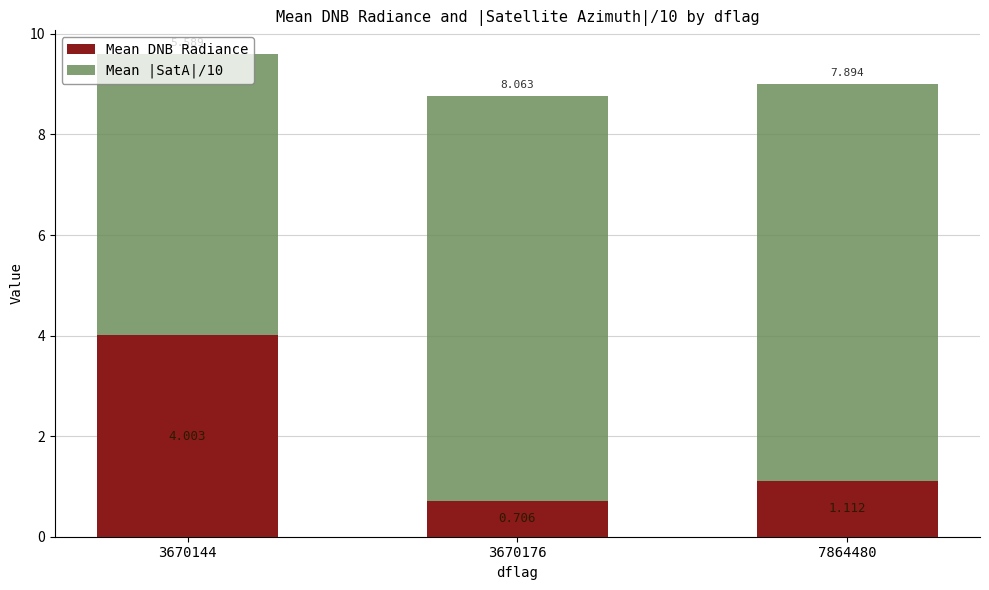

How many values in the Mean DNB Radiance series are below 1?

1